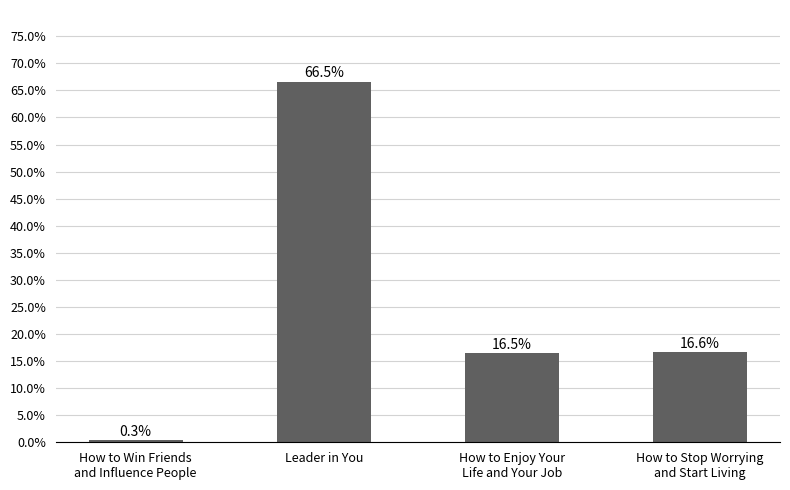

True or false: the data shows 66.5 at Leader in You.

True